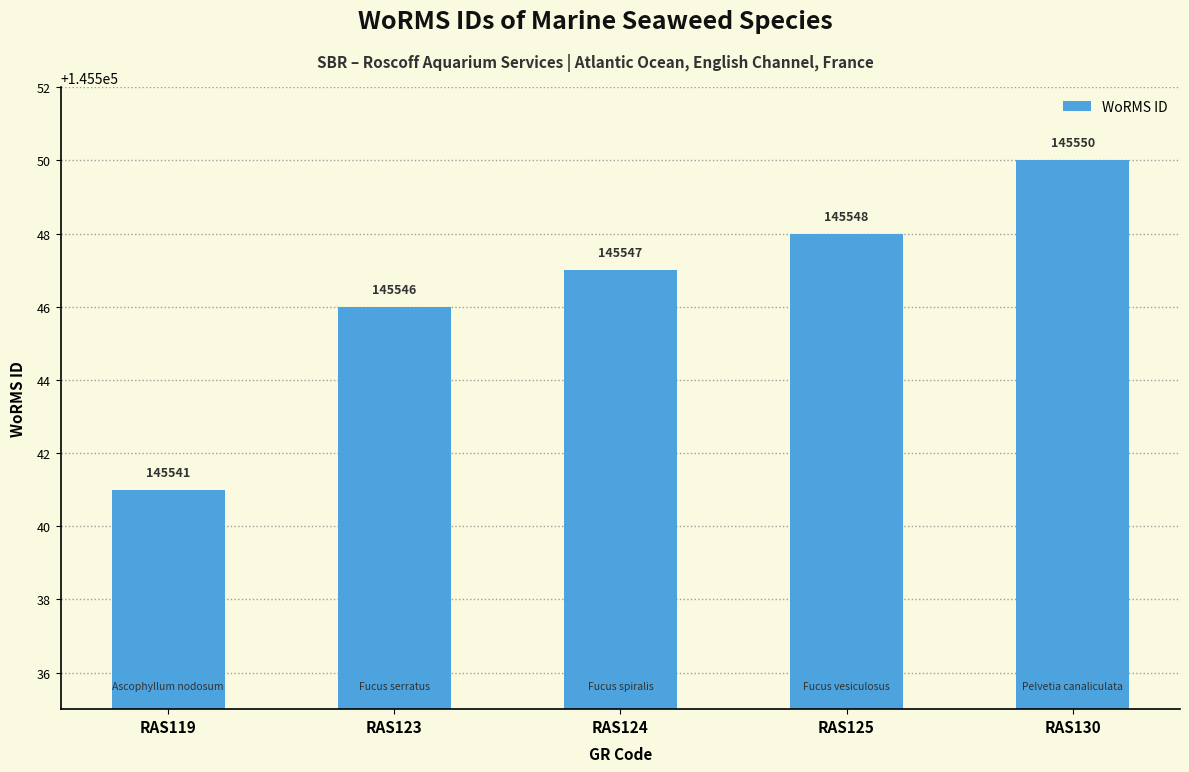

Which has a higher value, RAS119 or RAS123?

RAS123